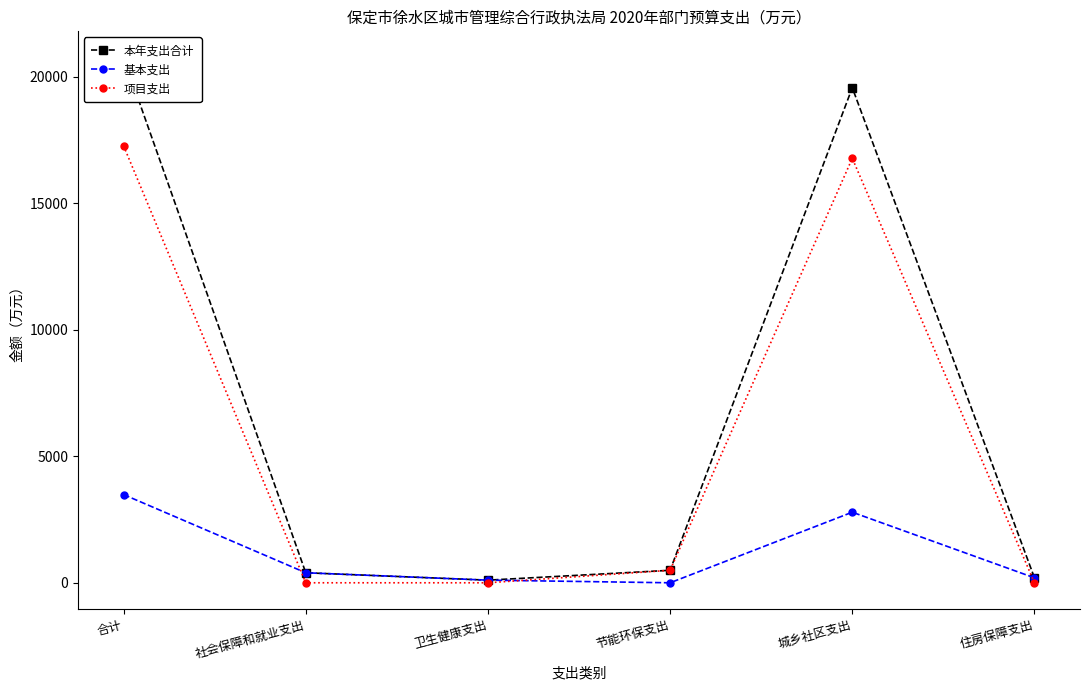

What is the difference between the maximum and minimum values in the 本年支出合计 series?

20651.5